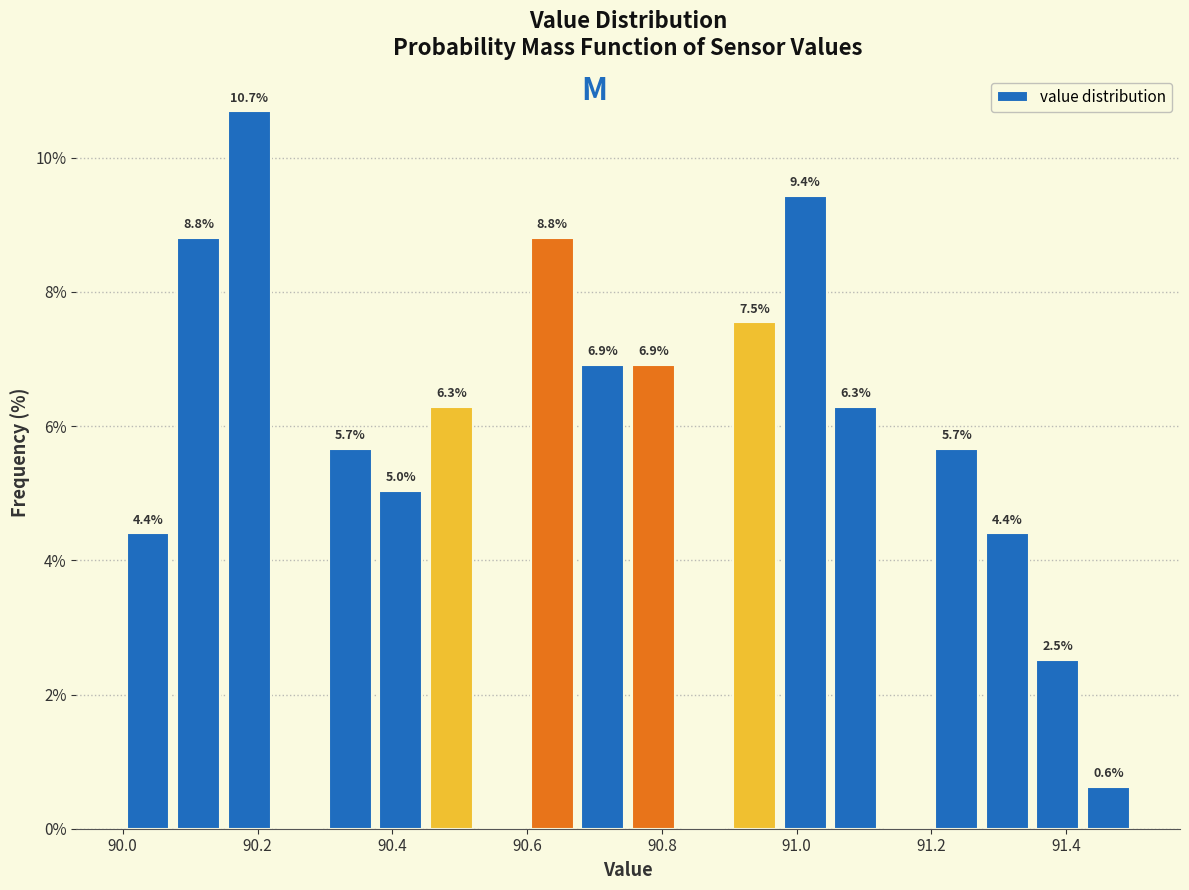

Around what value on the x-axis is the tallest bar? Give the approximate position of its centre, as read against the axis.

90.18